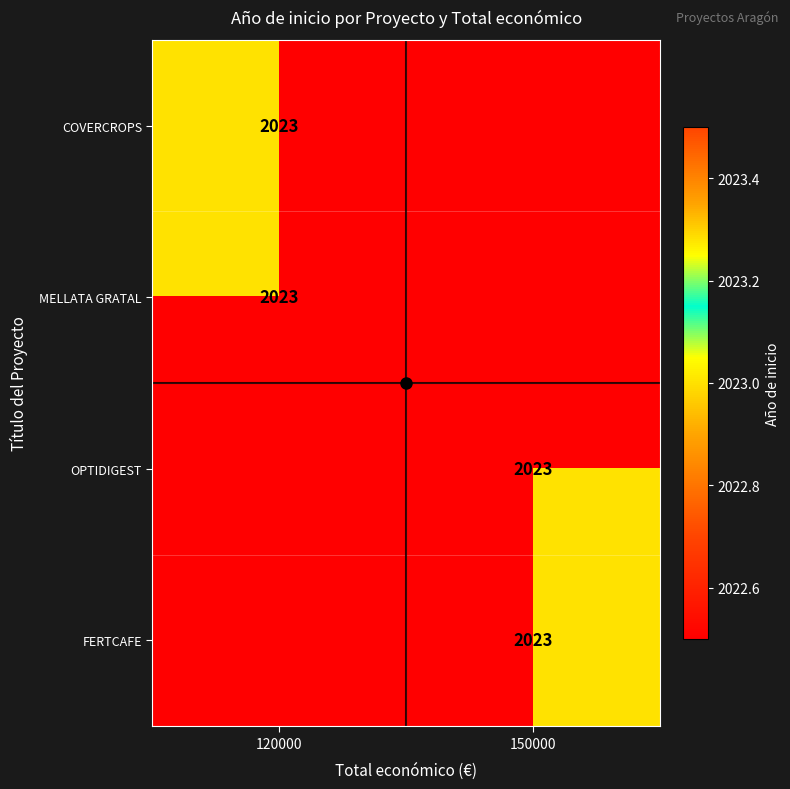

How many series are shown in this chart?

4